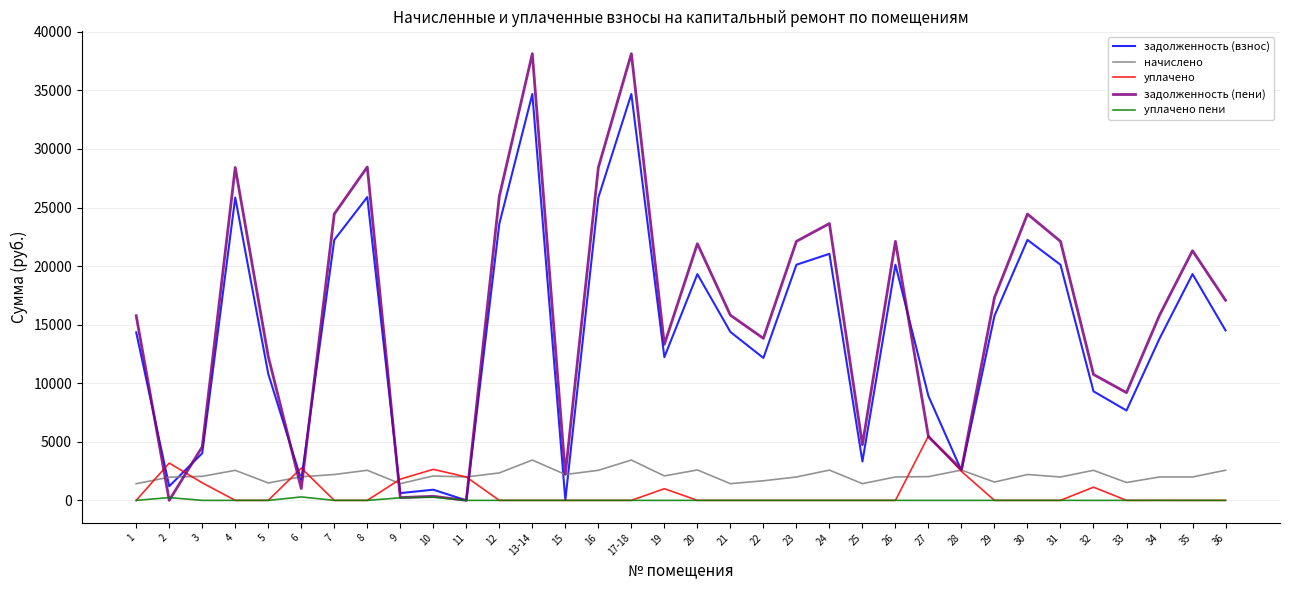

What are all the series names shown in the legend?

задолженность (взнос), начислено, уплачено, задолженность (пени), уплачено пени